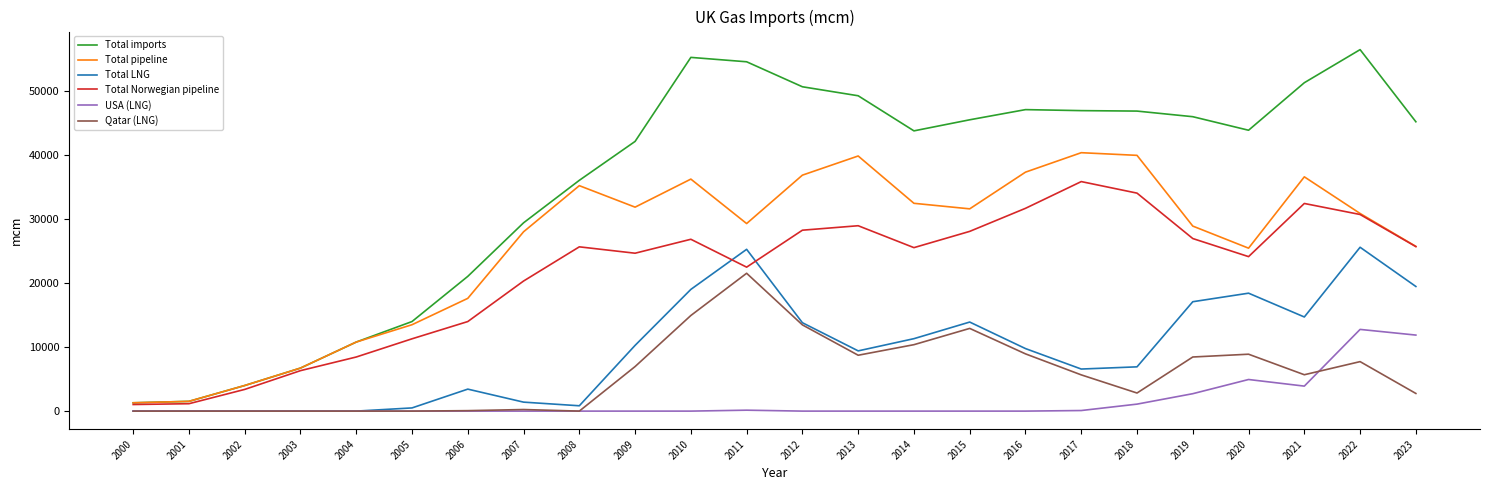

What is the sum of all Total pipeline values?

622654.0